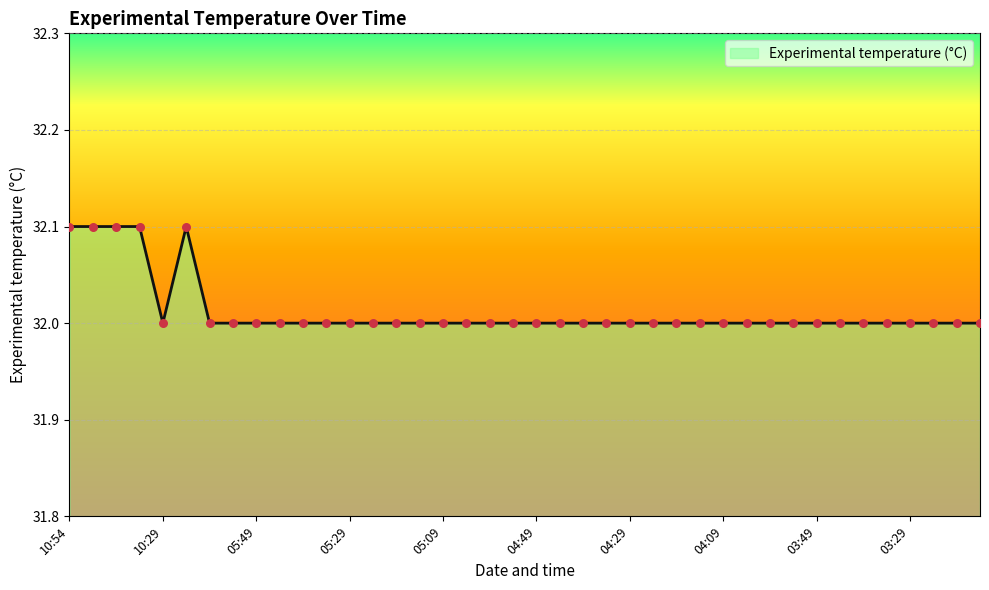

What is the smallest value displayed?

32.0